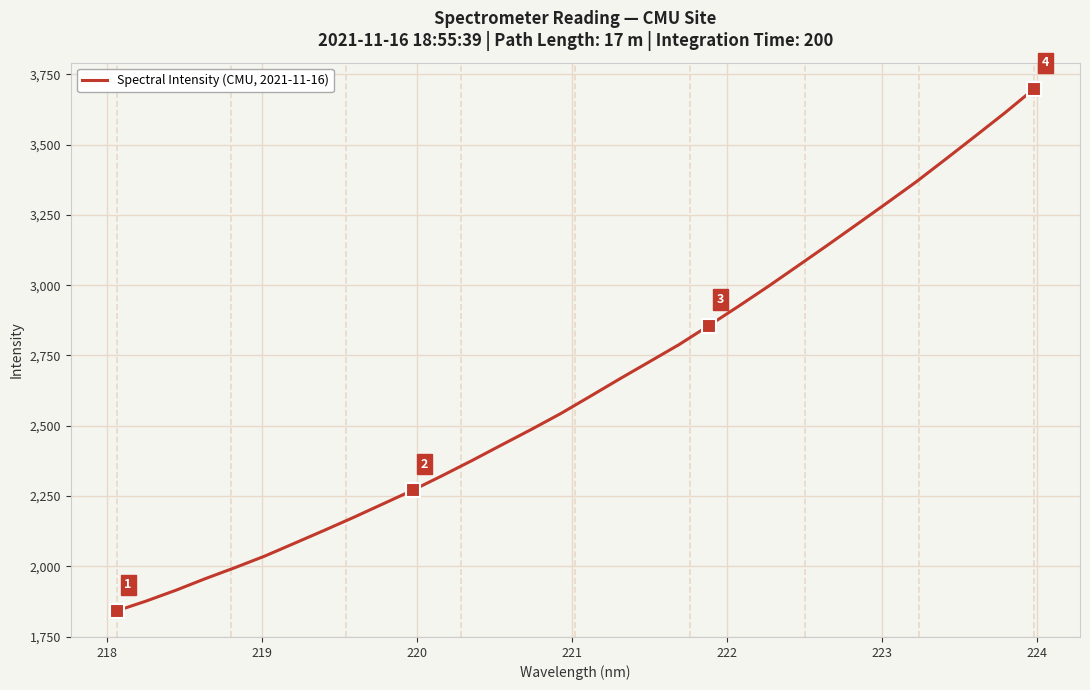

What is the difference between the maximum and minimum values?

1857.0